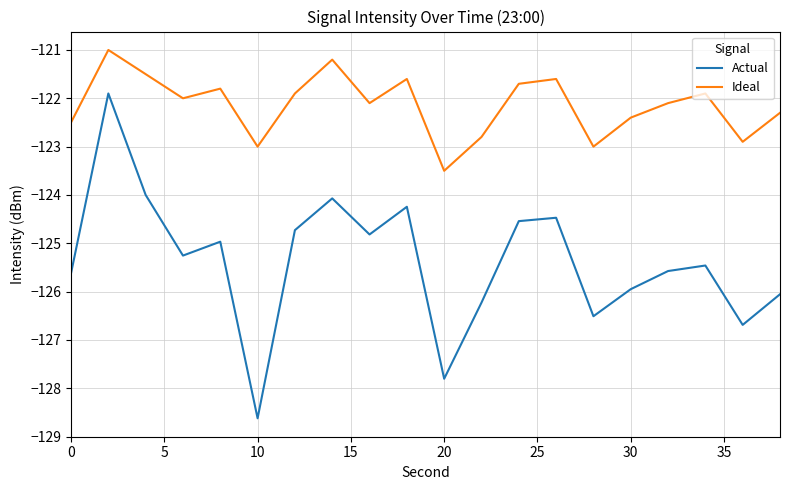

What are all the series names shown in the legend?

Actual, Ideal